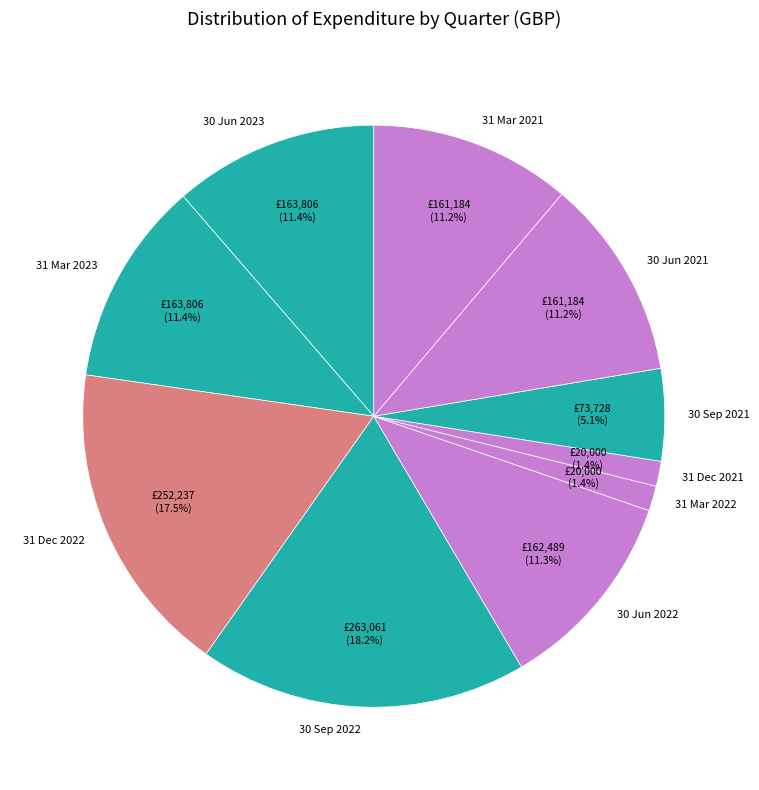

What is the largest slice in the pie chart?

30 Sep 2022